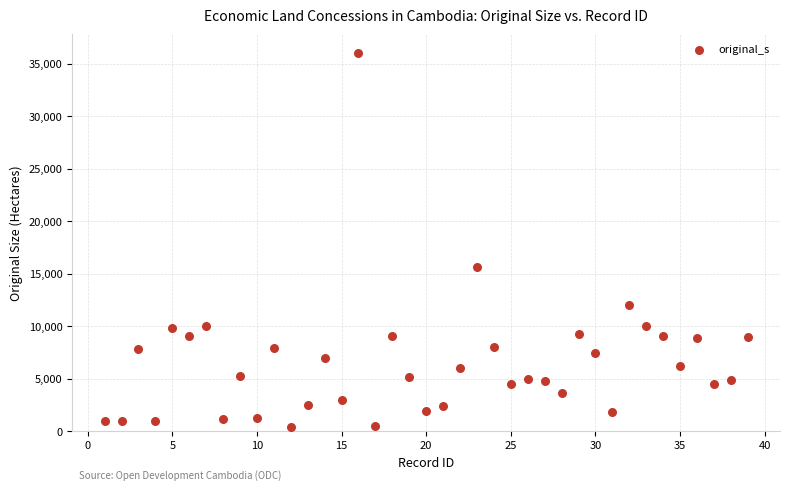

What Y value in the scatter plot is closest to 18224?

15634